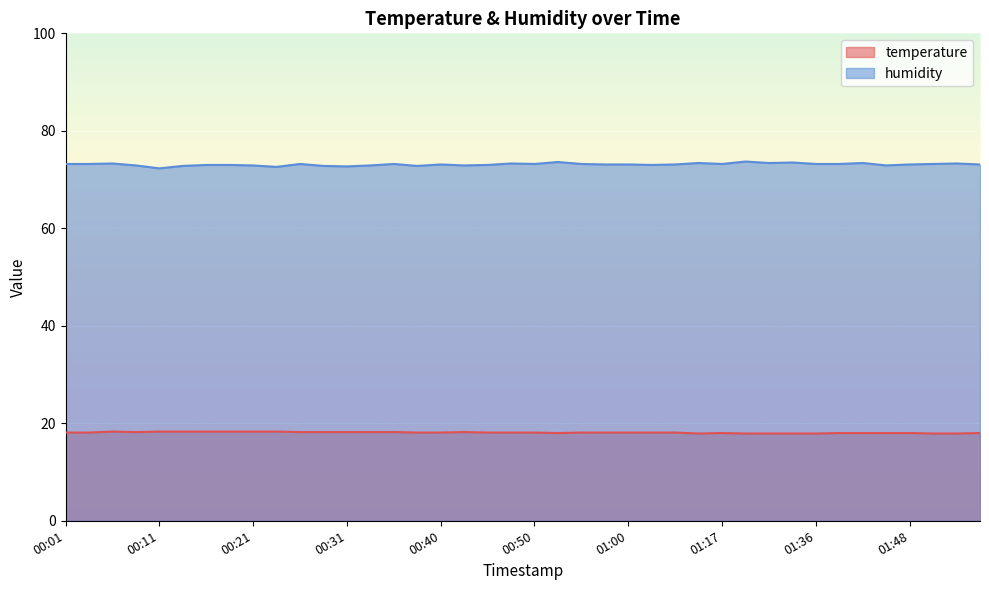

How many lines are shown in the chart?

2